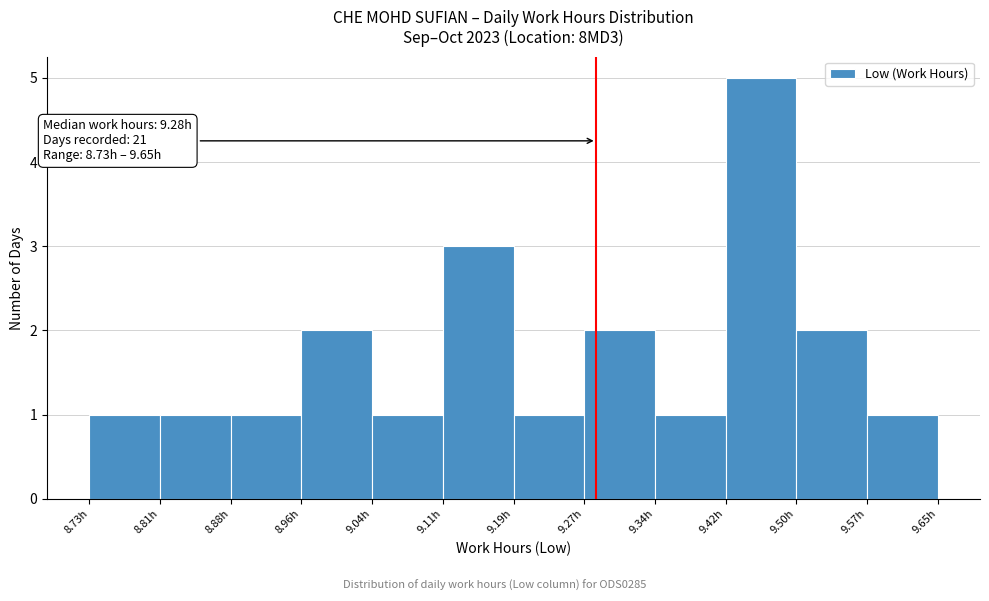

Over which range of the x-axis is the bar tallest?

9.42 to 9.50